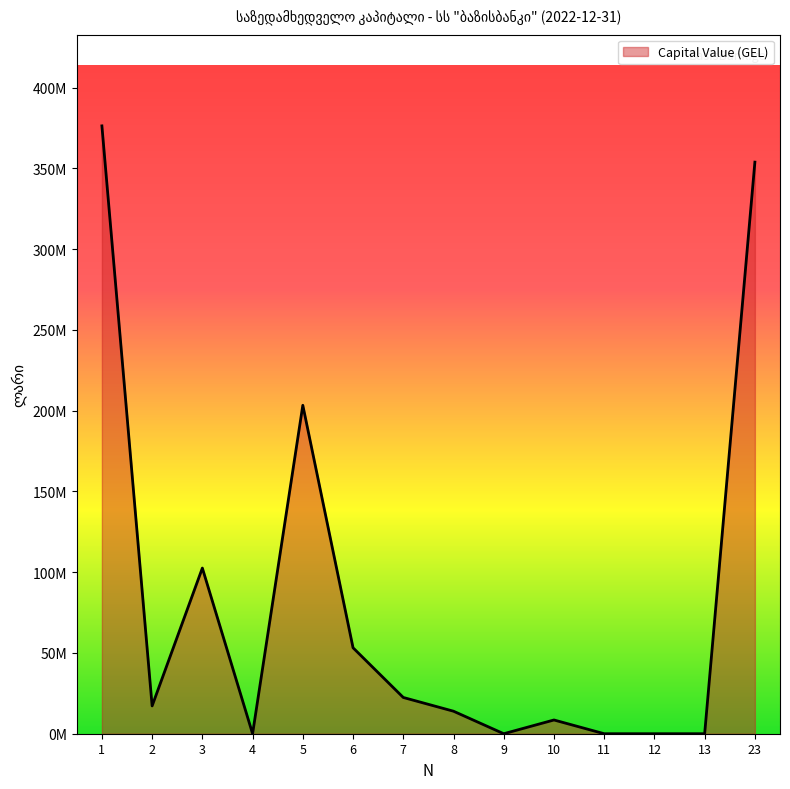

At which label does the data first exceed 17215401?

1